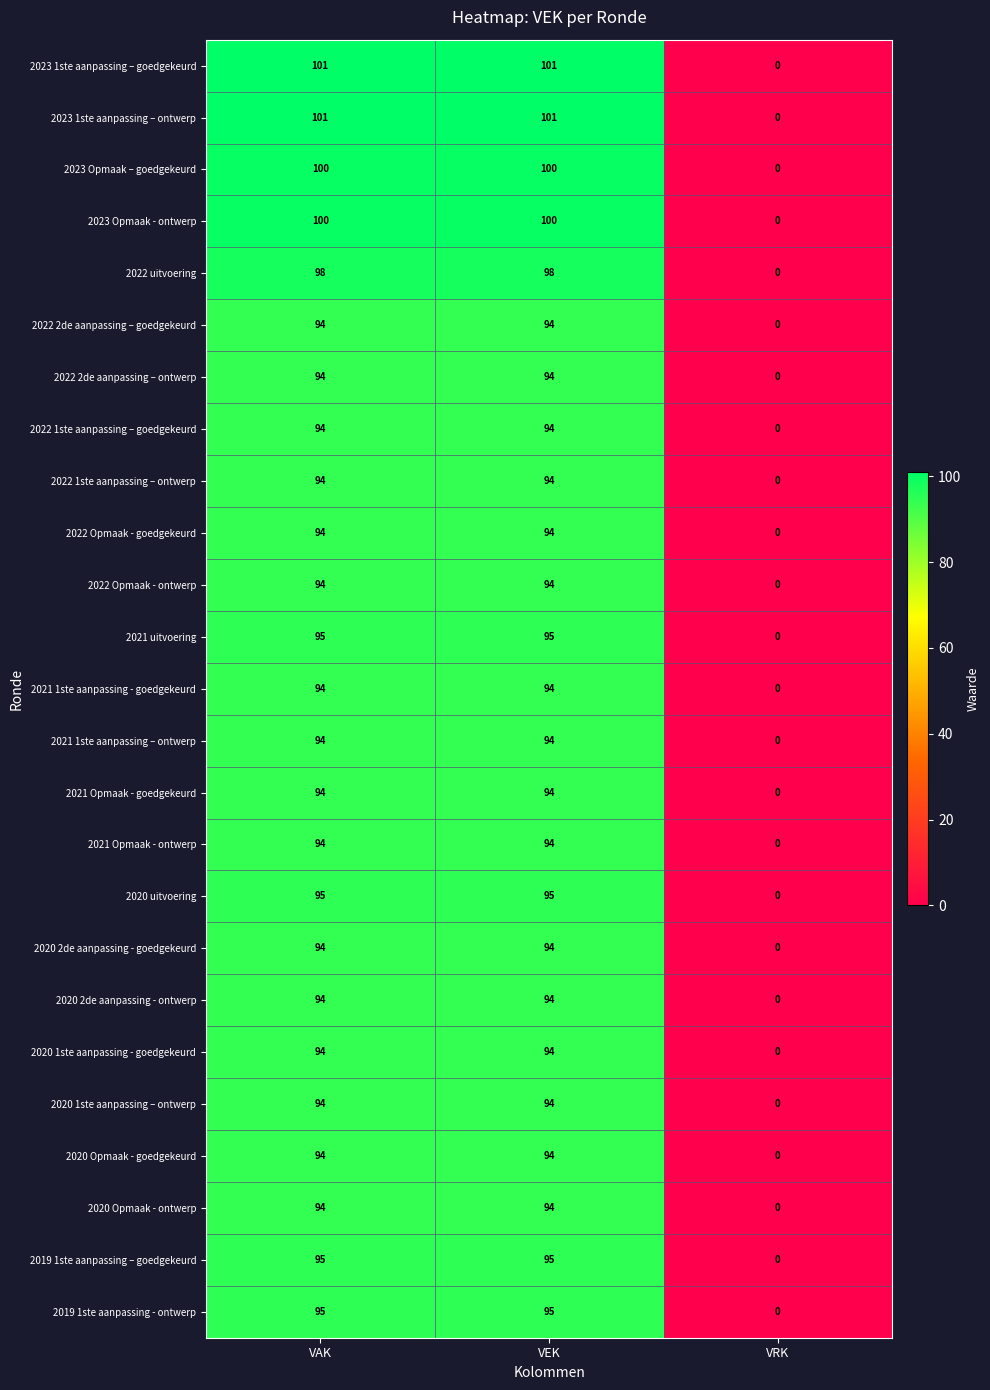

What is the maximum value for 2022 2de aanpassing – goedgekeurd?

94